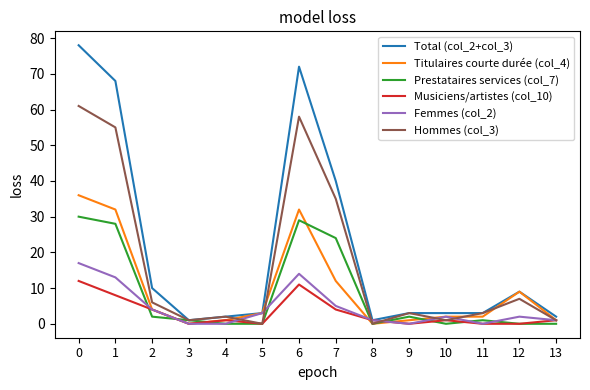

Reading left to right, list all the values displayed in this chart.

Total (col_2+col_3): 78	68	10	1	2	3	72	40	1	3	3	3	9	2
Titulaires courte durée (col_4): 36	32	4	0	1	3	32	12	0	1	2	2	9	1
Prestataires services (col_7): 30	28	2	1	0	0	29	24	0	2	0	1	0	0
Musiciens/artistes (col_10): 12	8	4	0	1	0	11	4	1	0	1	0	0	1
Femmes (col_2): 17	13	4	0	0	3	14	5	1	0	2	0	2	1
Hommes (col_3): 61	55	6	1	2	0	58	35	0	3	1	3	7	1